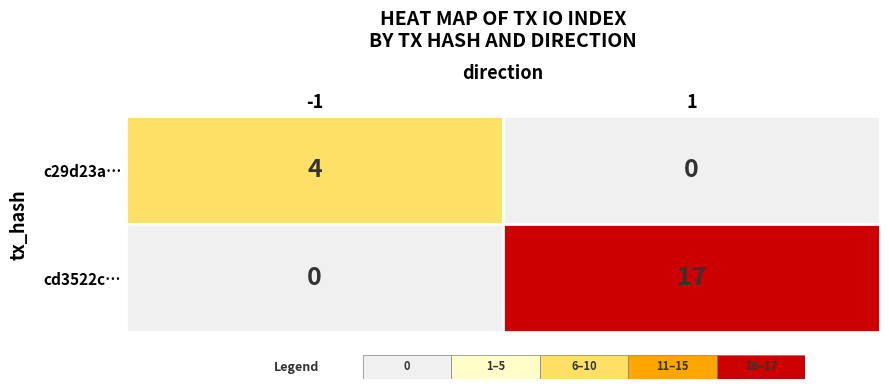

Rank the series by their average value, from lowest to highest.

c29d23a64eb31828ed97ec3372a88e3df0d0477, cd3522c01ec800847c8b6430f76d571bf1dd286